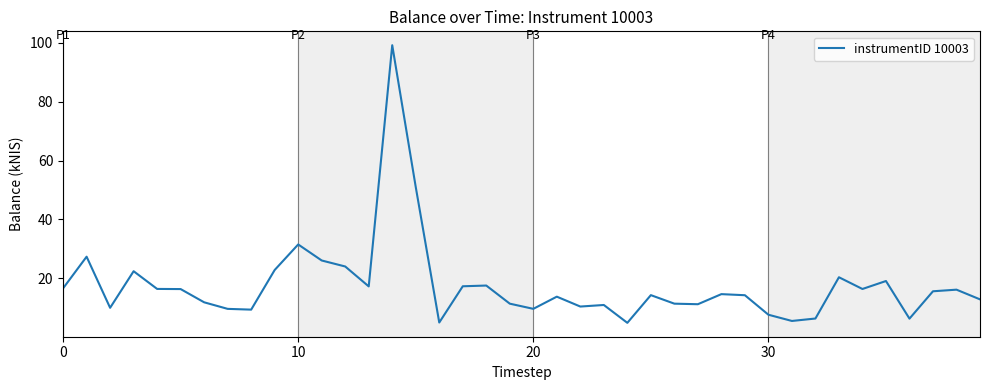

What is the minimum value shown in the chart?

4.8